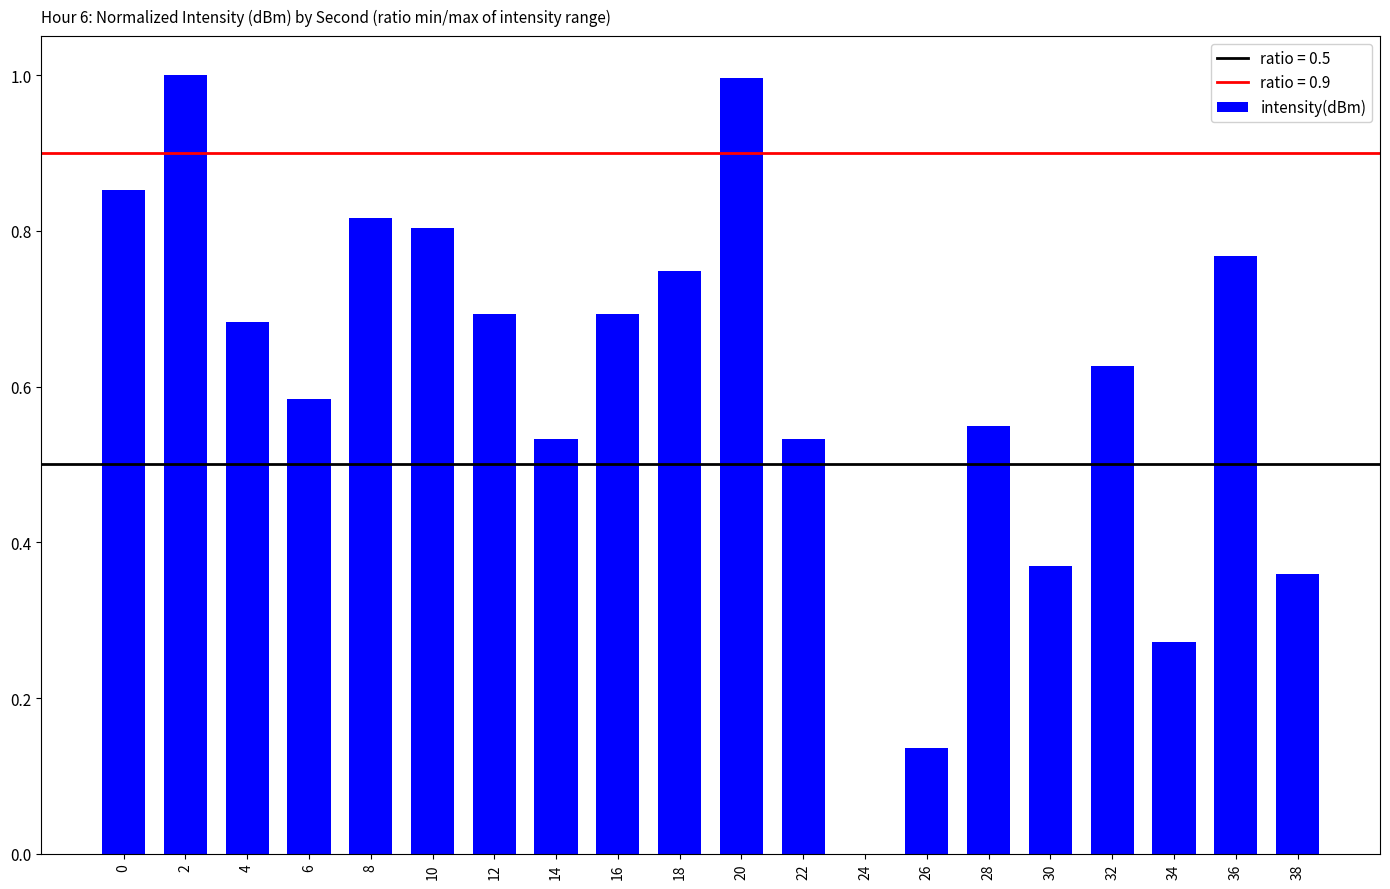

Is it true that the value at 18 is 0.4?

False